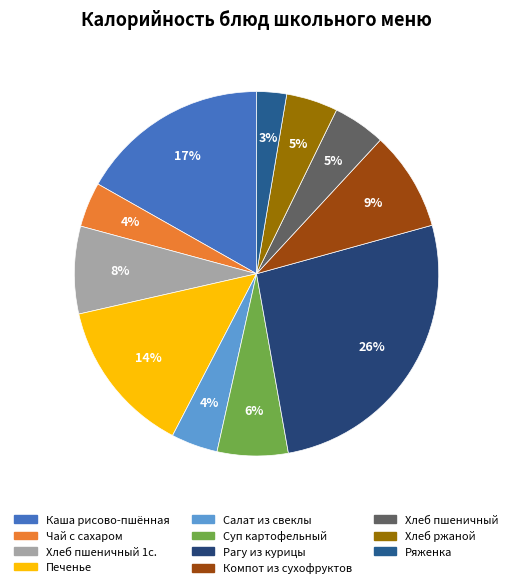

The Ряженка slice represents 3% of the pie. True or false?

True